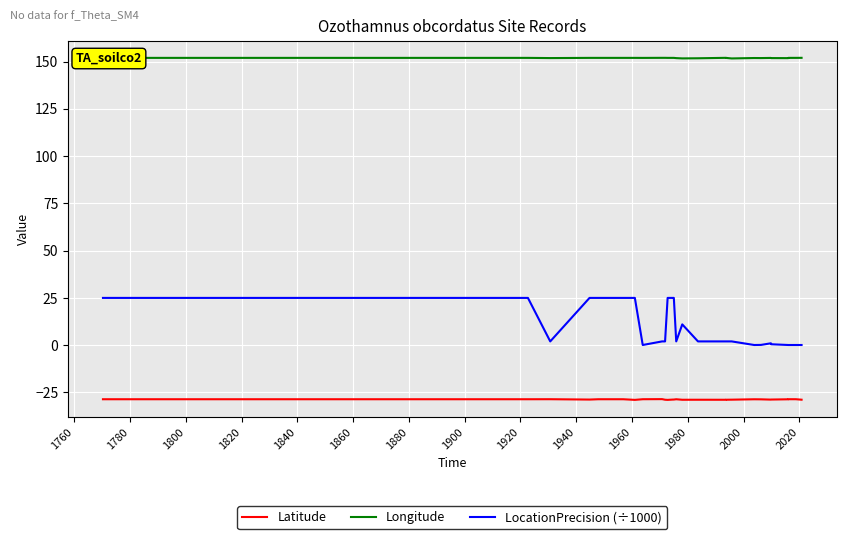

Rank the series by their average value, from highest to lowest.

Longitude, LocationPrecision (÷1000), Latitude